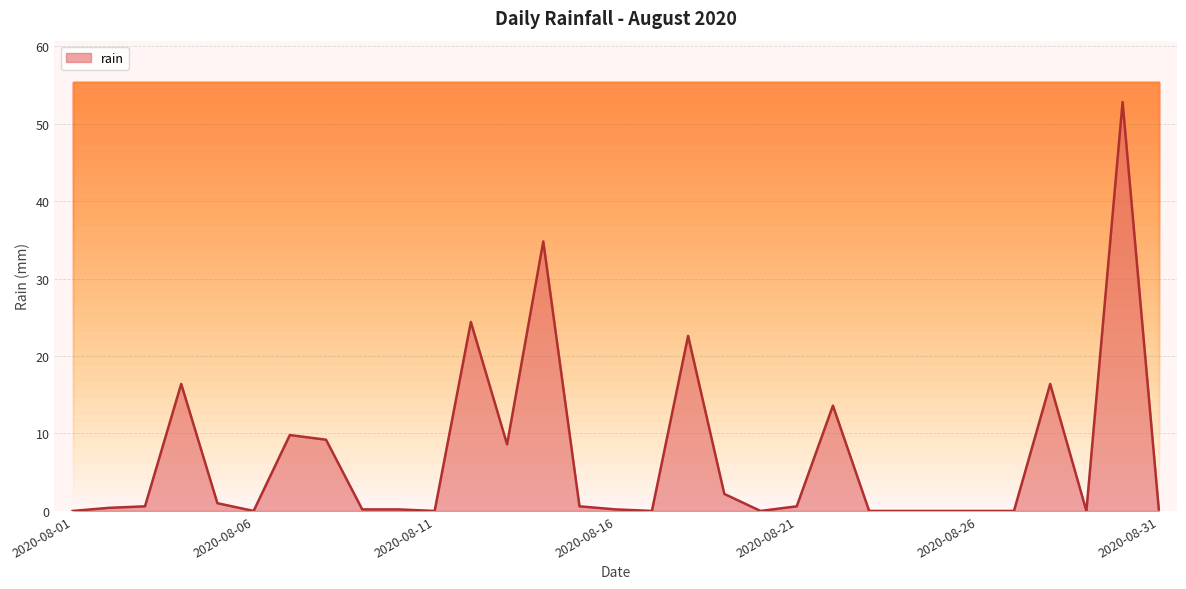

What is the sum of all values?

214.8